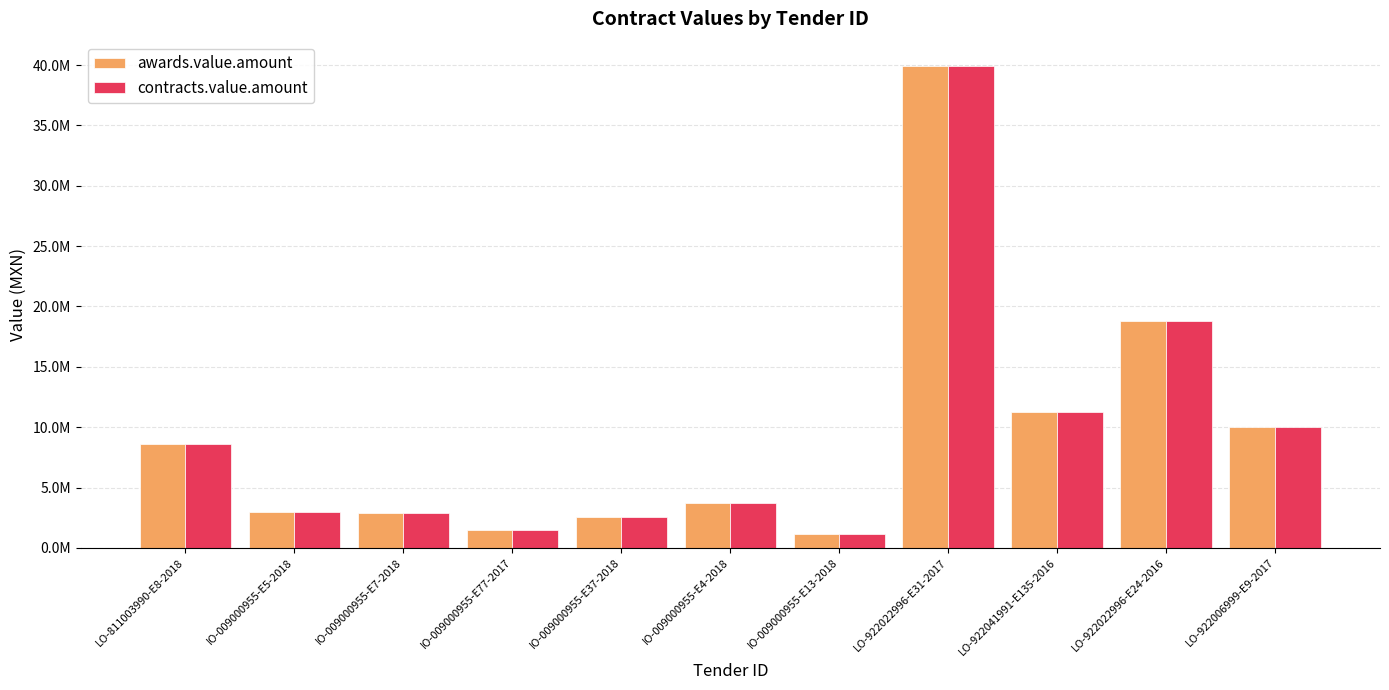

What are all the series names shown in the legend?

awards.value.amount, contracts.value.amount